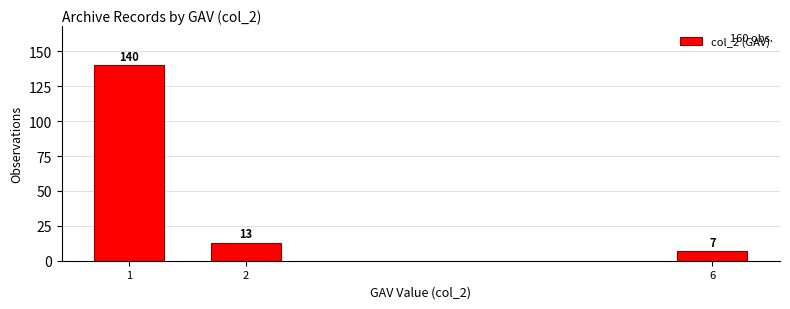

Reading left to right, list all the values displayed in this chart.

140	13	7